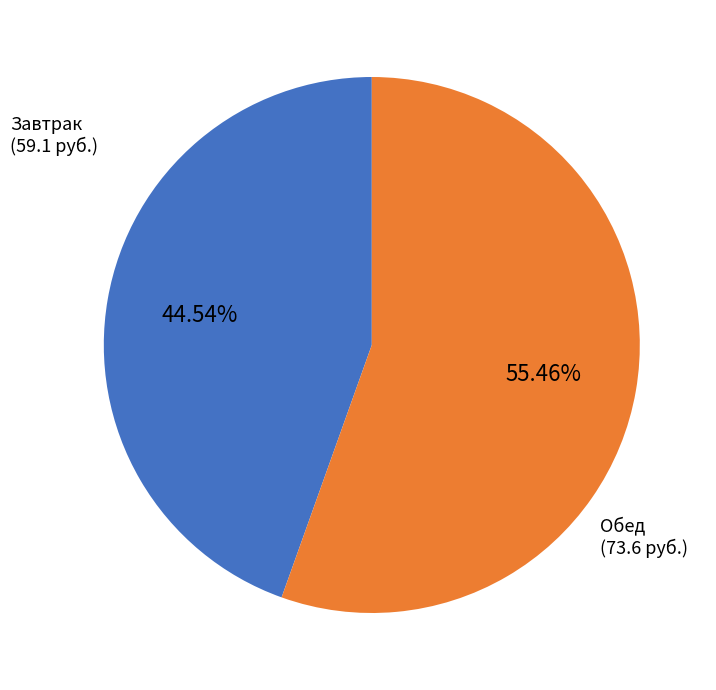

Count the number of slices in the pie.

2